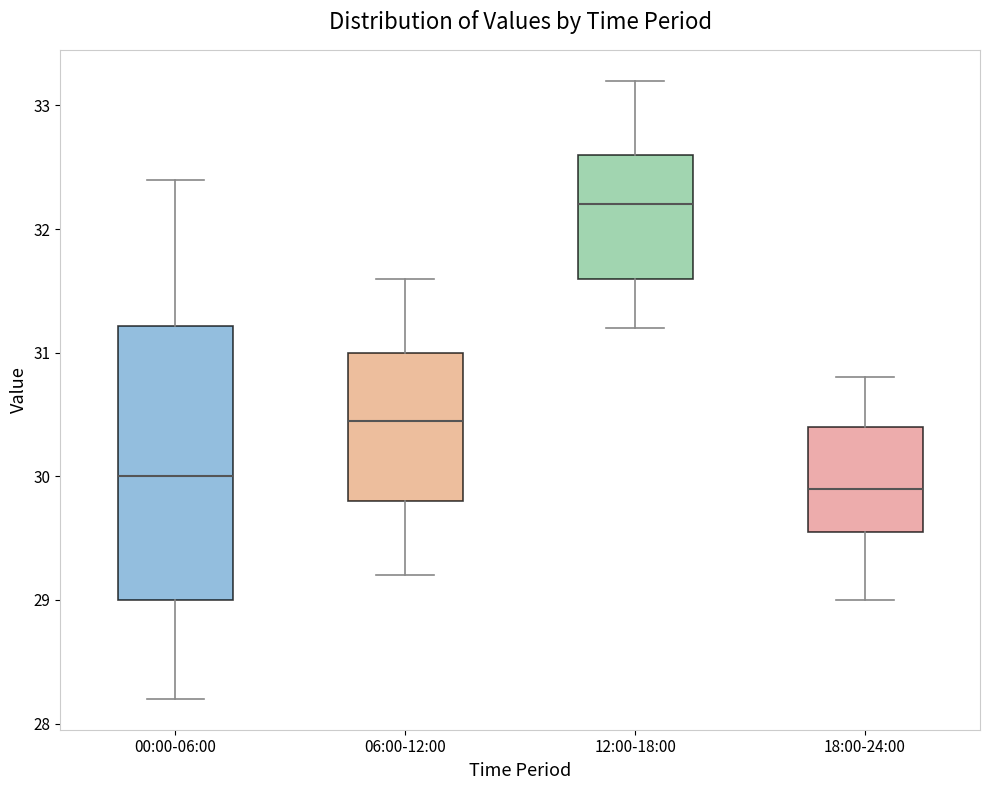

Reading left to right, transcribe this box plot: for each box, give where its median line is, the range the box spans, and where its two whiskers end, as read against the y-axis. The values are not printed on the chart, so give them approximately, as read against the axis.

00:00-06:00: median 30.0, box 29.0 to 31.2, whiskers 28.2 to 32.4
06:00-12:00: median 30.5, box 29.8 to 31.0, whiskers 29.2 to 31.6
12:00-18:00: median 32.2, box 31.6 to 32.6, whiskers 31.2 to 33.2
18:00-24:00: median 29.9, box 29.6 to 30.4, whiskers 29.0 to 30.8